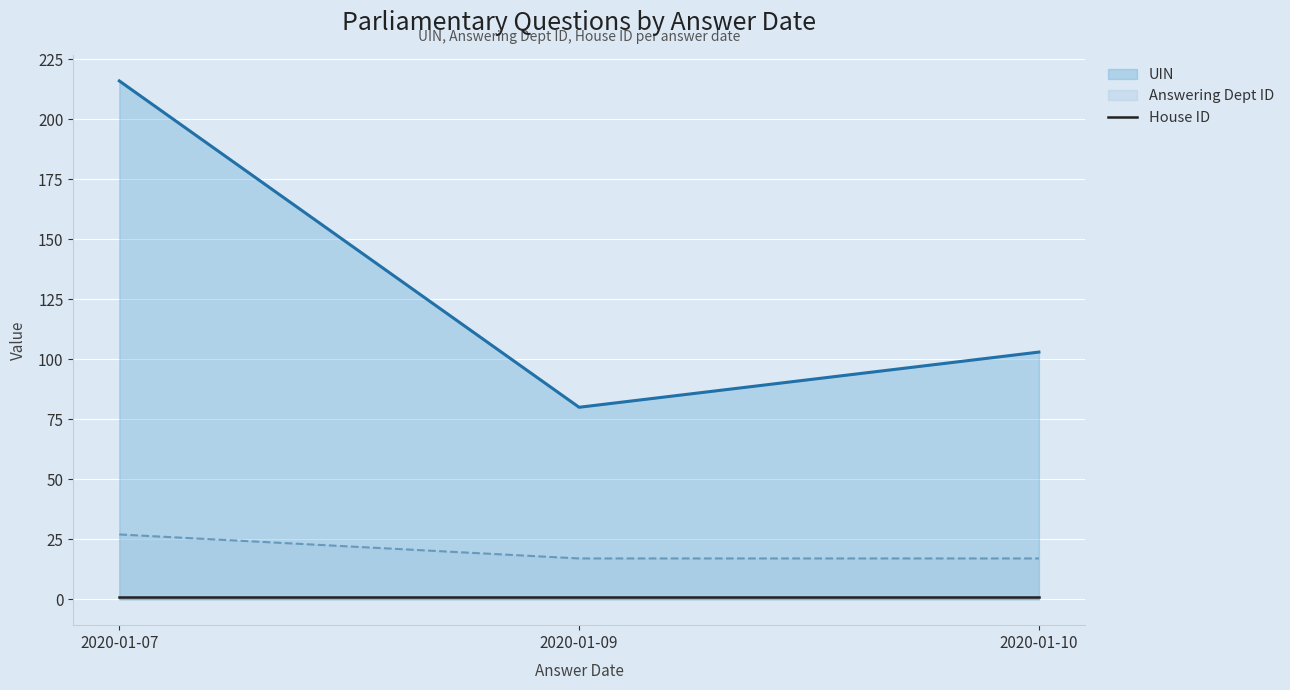

At which label does UIN first exceed 103?

2020-01-07